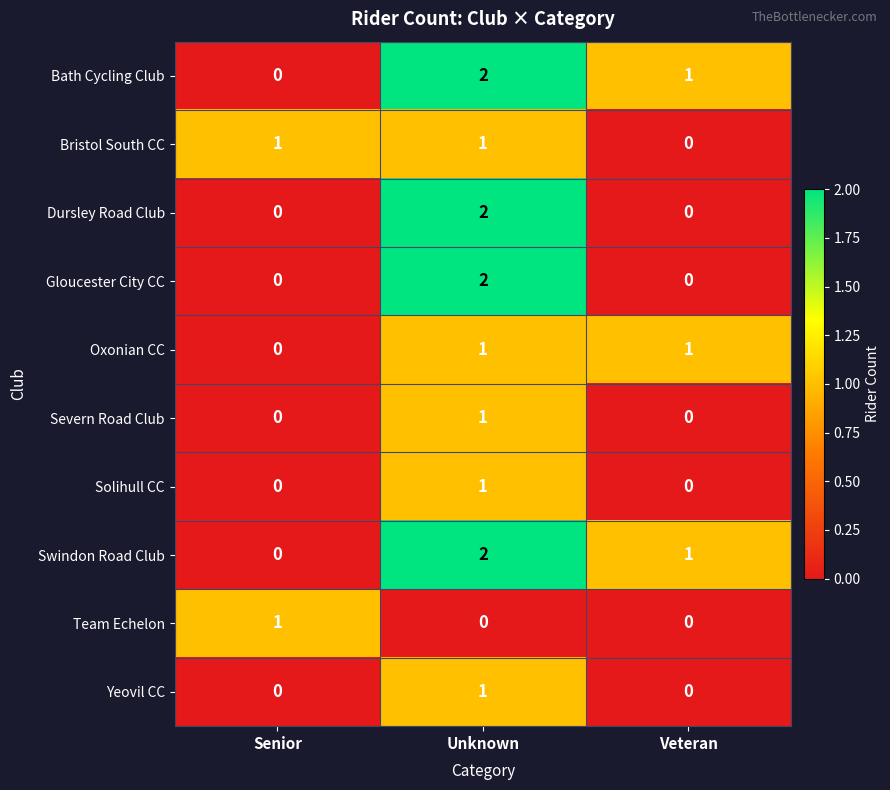

Is it true that Swindon Road Club equals 1 at Veteran?

True